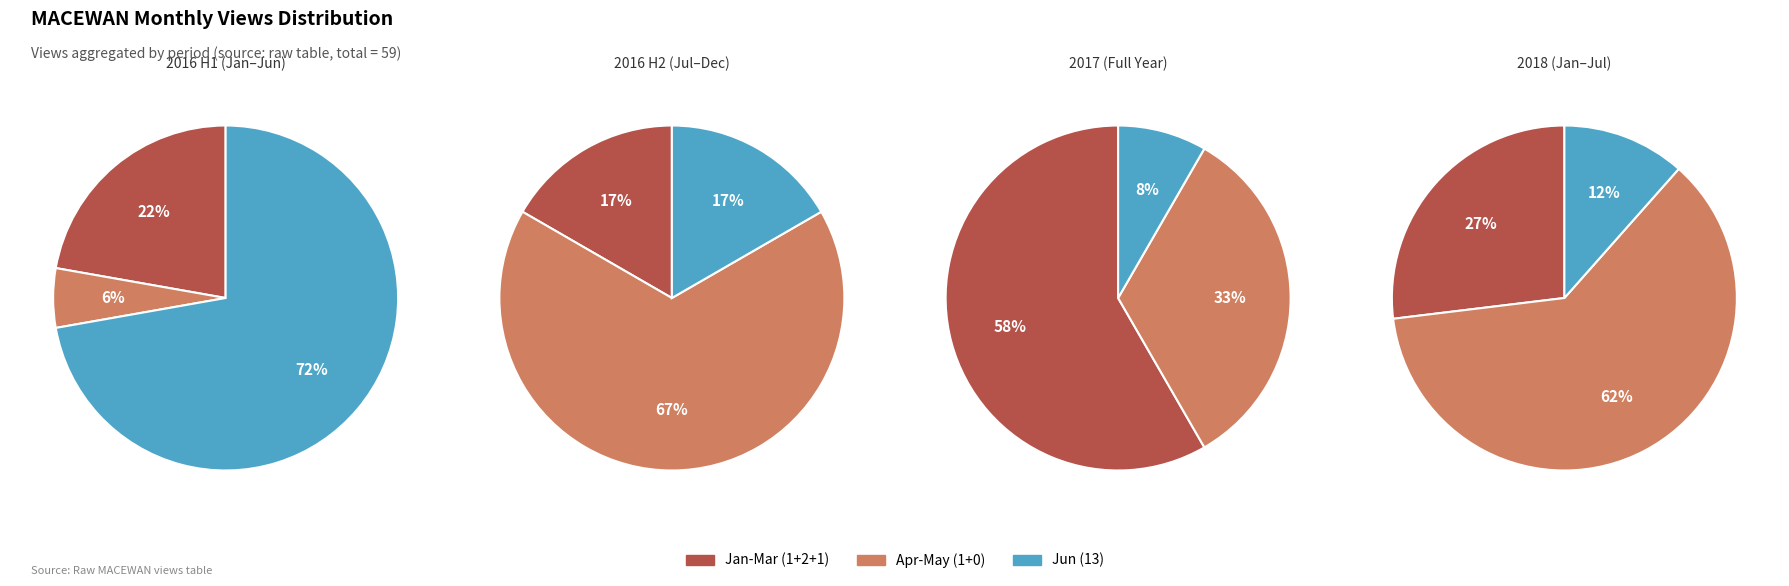

Which series has the widest spread of values?

2016-H1